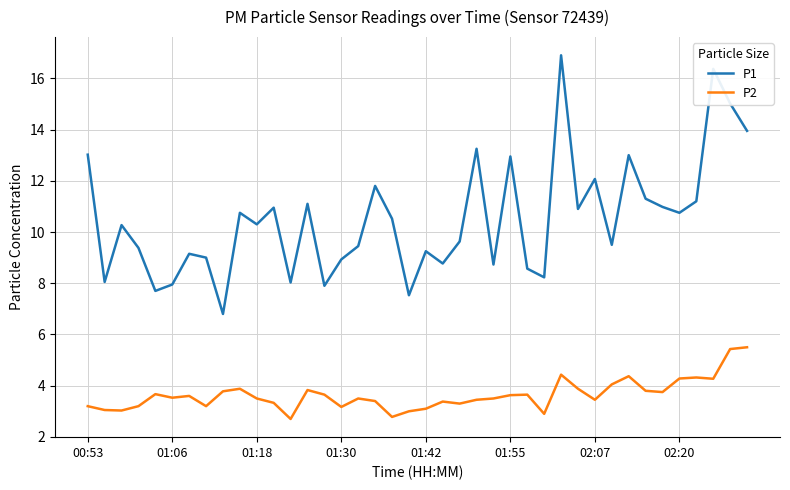

What is the minimum value shown in the chart?

2.7